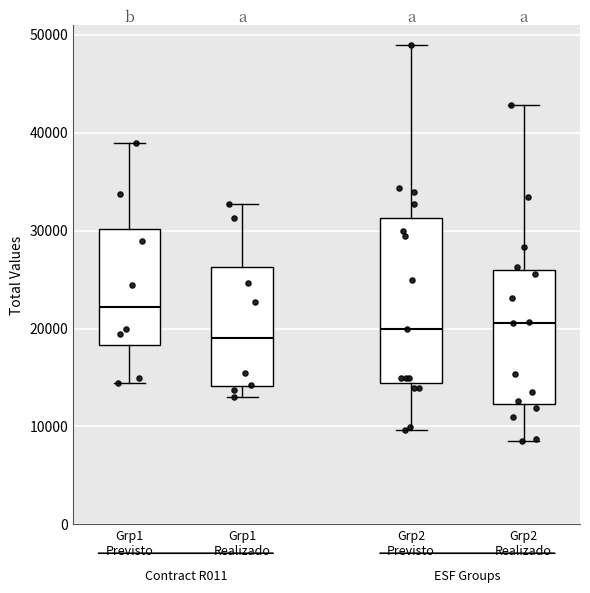

Comparing the boxes themselves (not the whiskers), which one is the tallest?

Grp2 Previsto